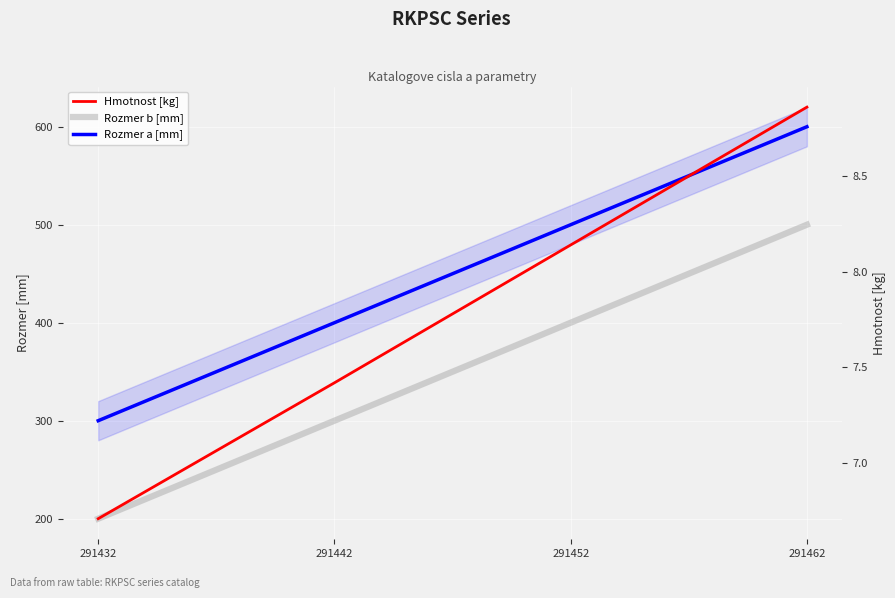

What are all the series names shown in the legend?

Rozmer b [mm], Rozmer a [mm], Hmotnost [kg]